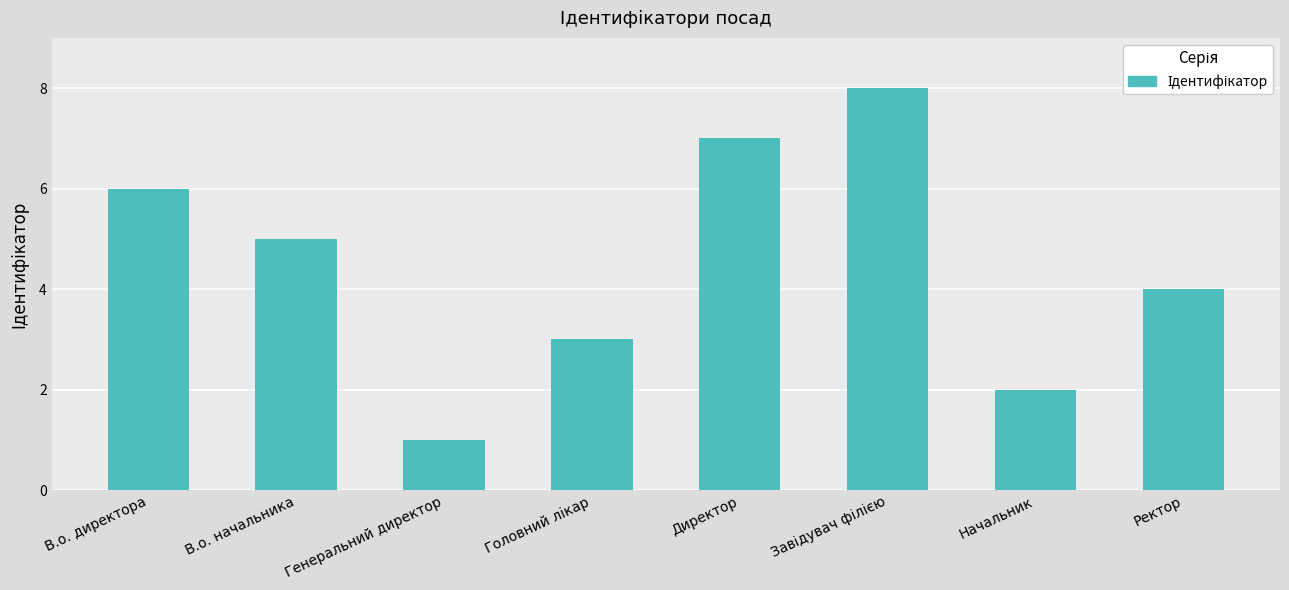

What is the sum of the values at В.о. директора and Директор?

13